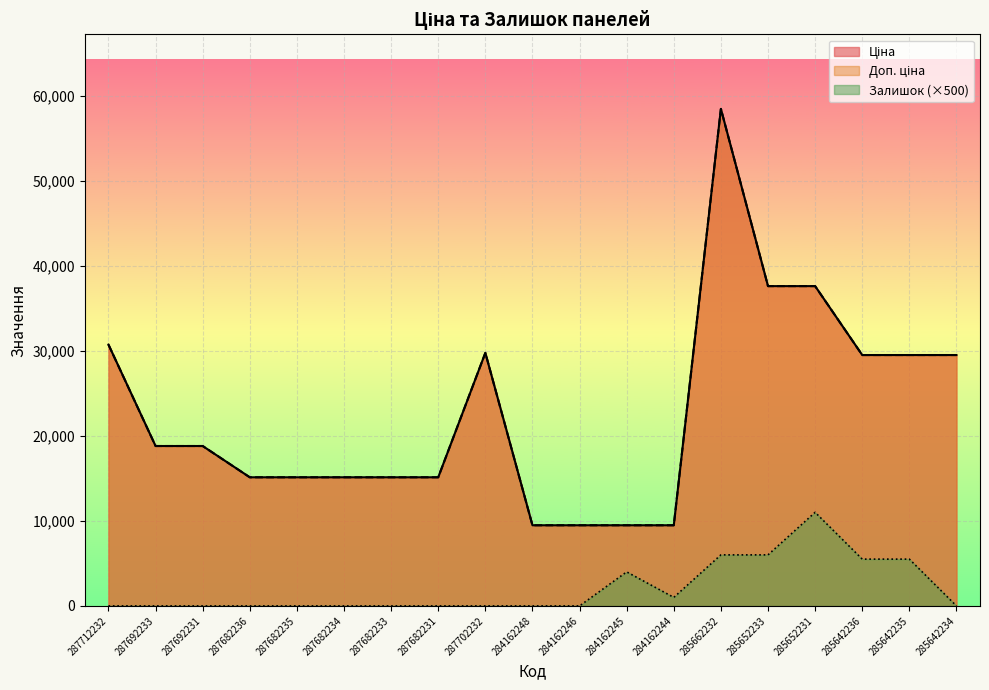

At 285642234, list the series in order from largest to smallest.

Ціна, Доп. ціна, Залишок